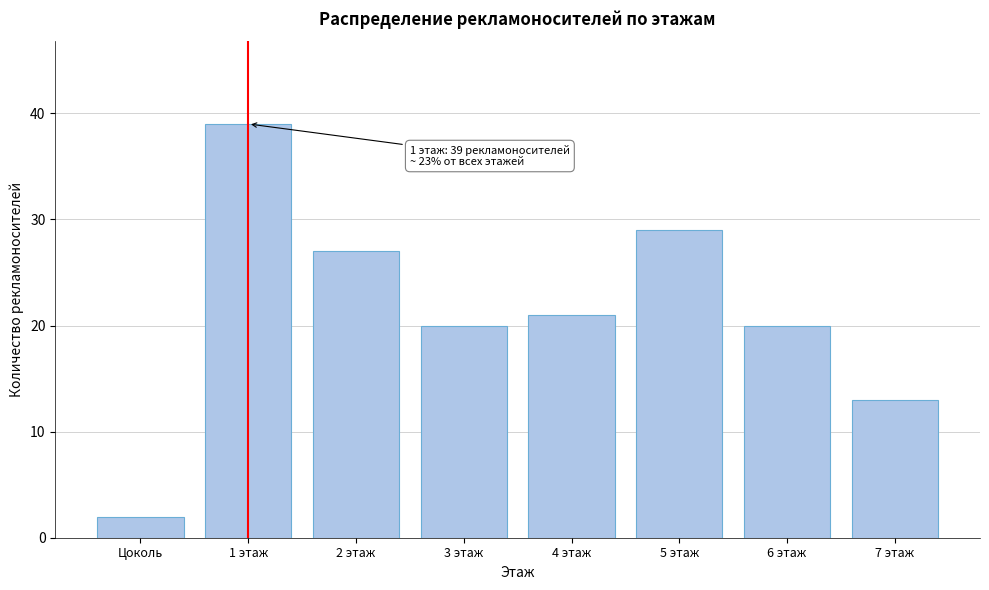

Reading left to right, extract all data points from this chart.

2	39	27	20	21	29	20	13